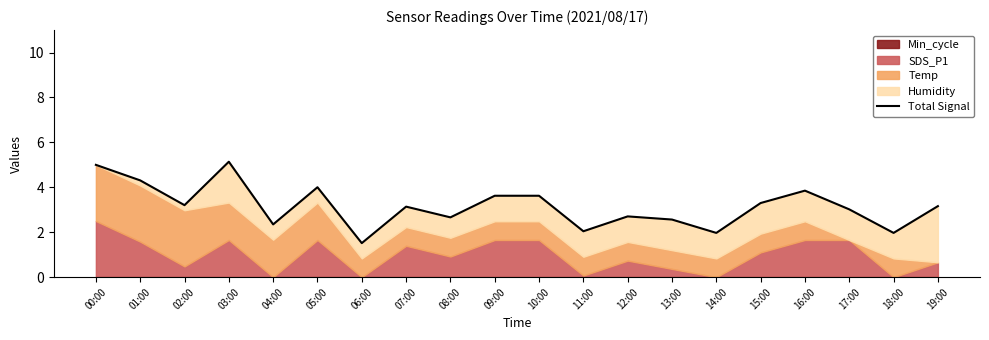

At which category does the data reach its first local peak?

03:00